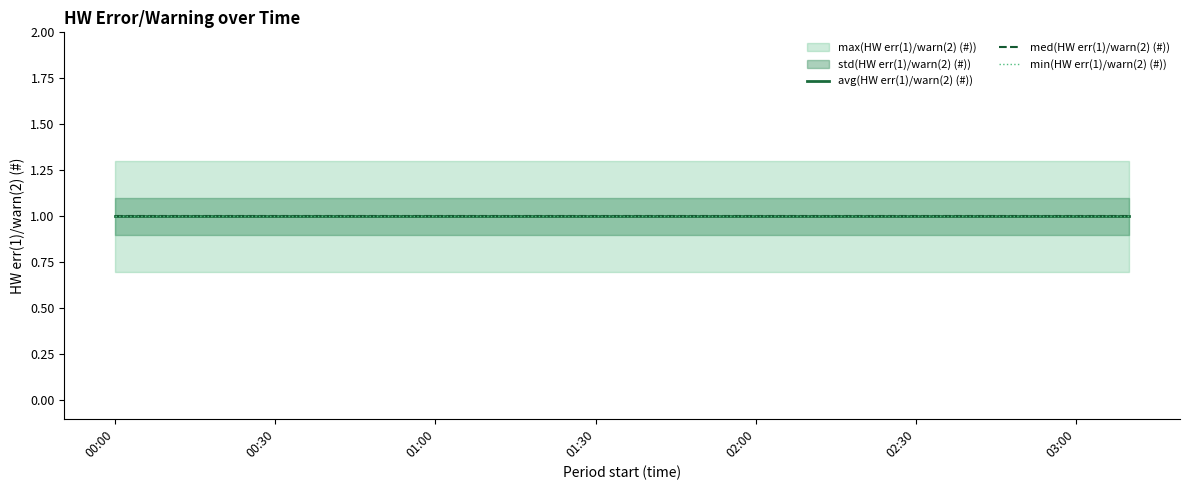

Is it true that avg(HW err(1)/warn(2) (#)) equals 0 at 02:40?

False